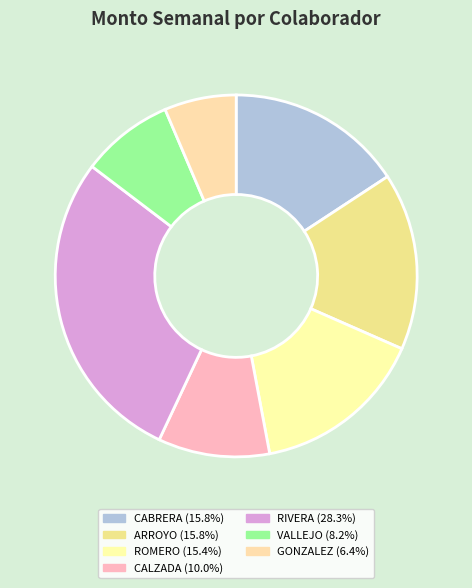

Count the number of slices in the pie.

7